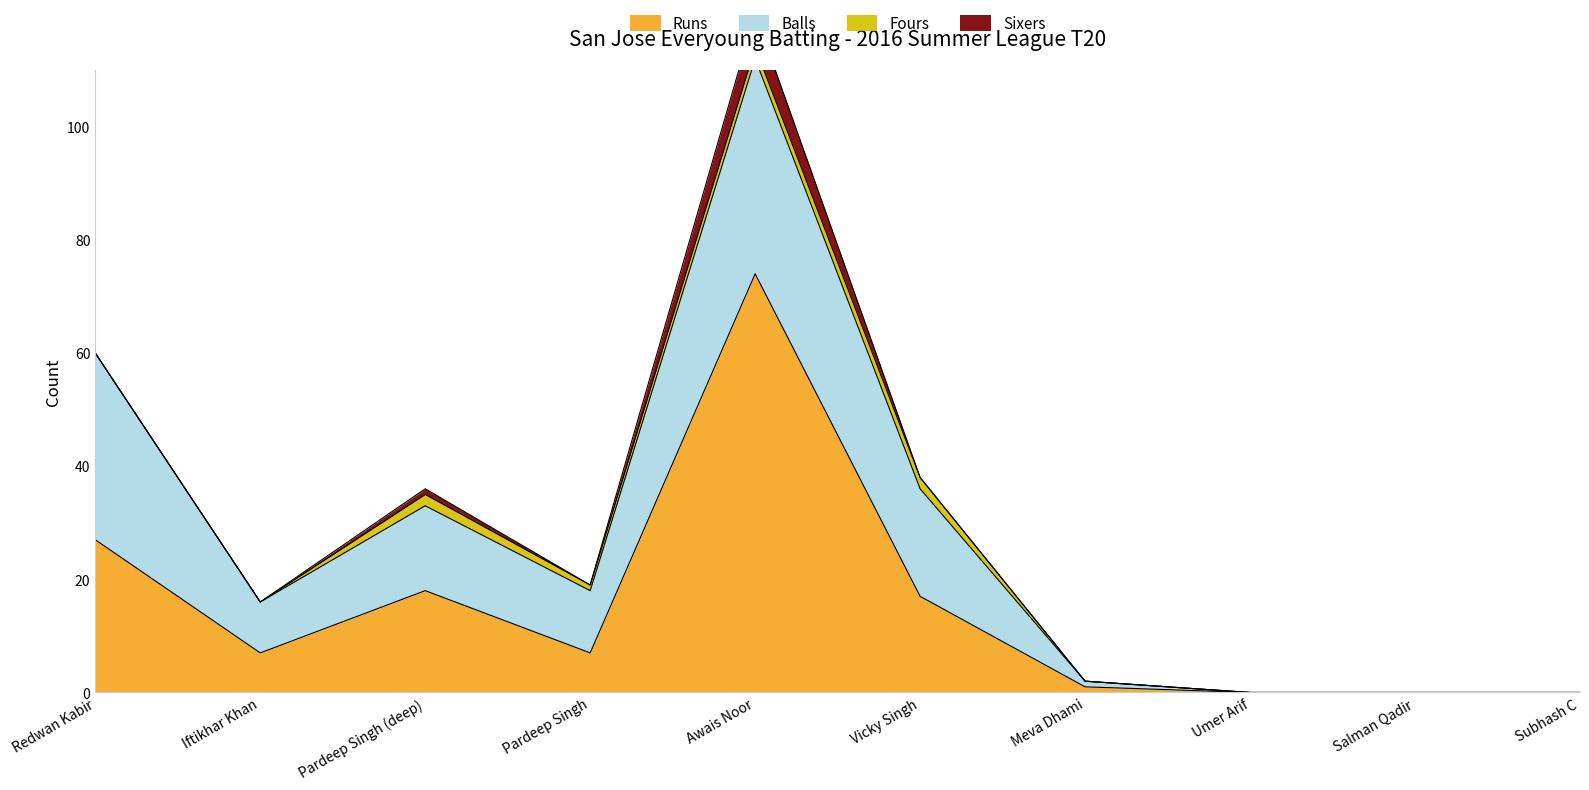

True or false: Balls and Fours cross at least once.

False